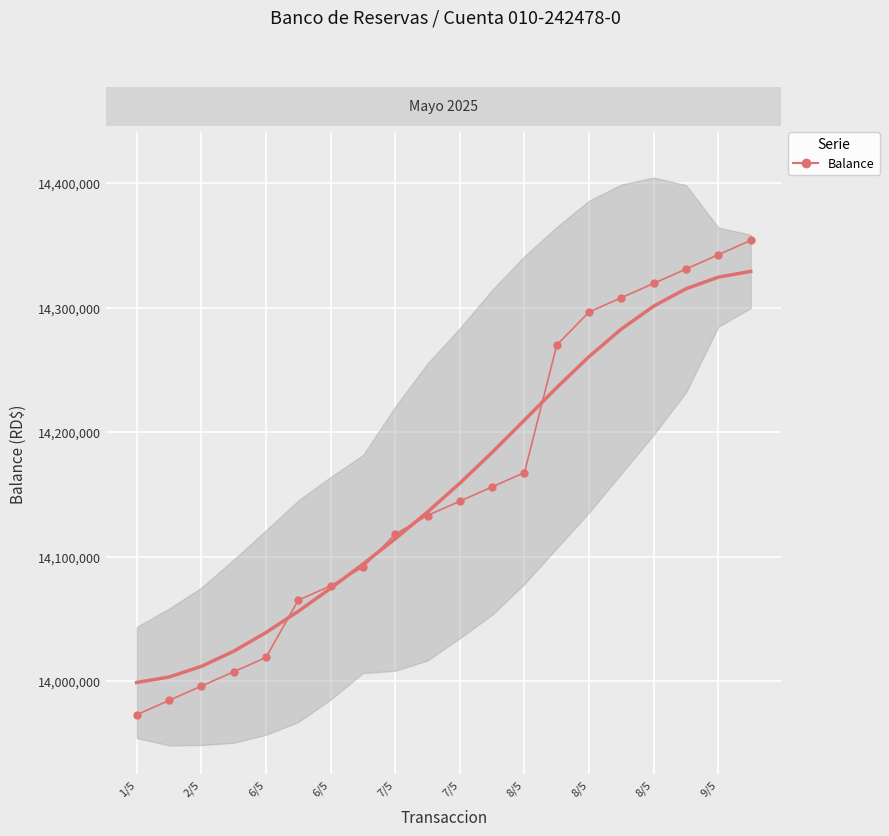

True or false: there are more than 1 points higher than both neighbors.

False